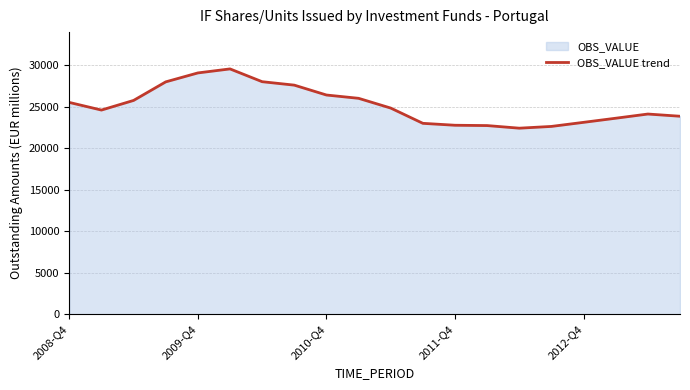

Does the chart display data point markers on the line(s)?

No